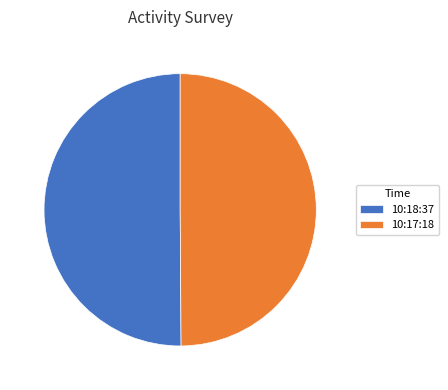

The 10:17:18 slice represents 50% of the pie. True or false?

True